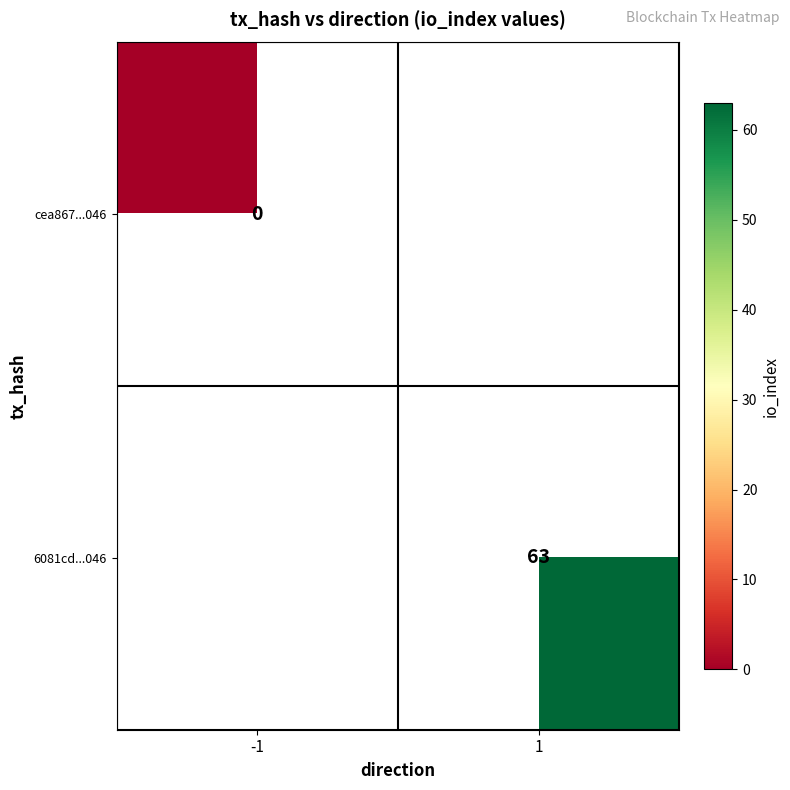

True or false: 6081cd...046 has a value of 63 at 1.

True